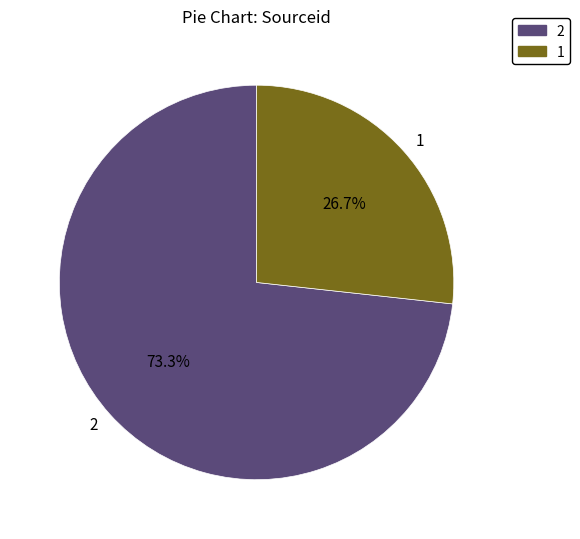

Which slice represents more than half of the pie?

2